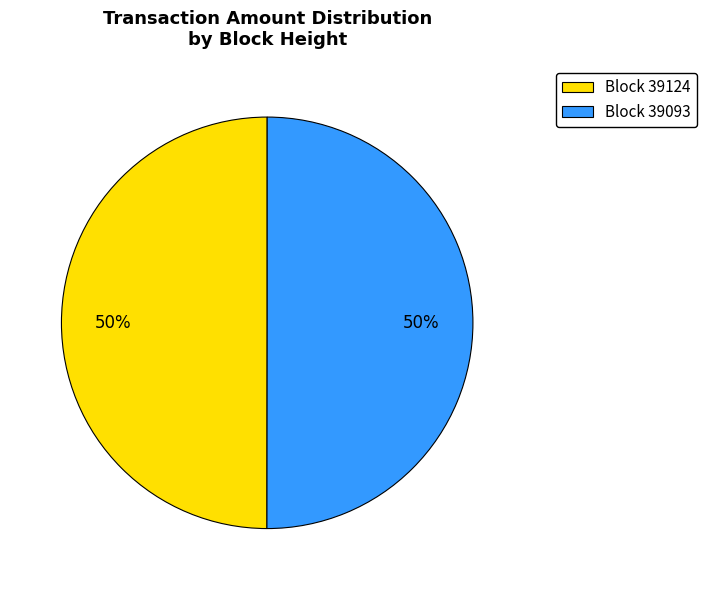

To the nearest percent, what portion does Block 39124 represent?

50%